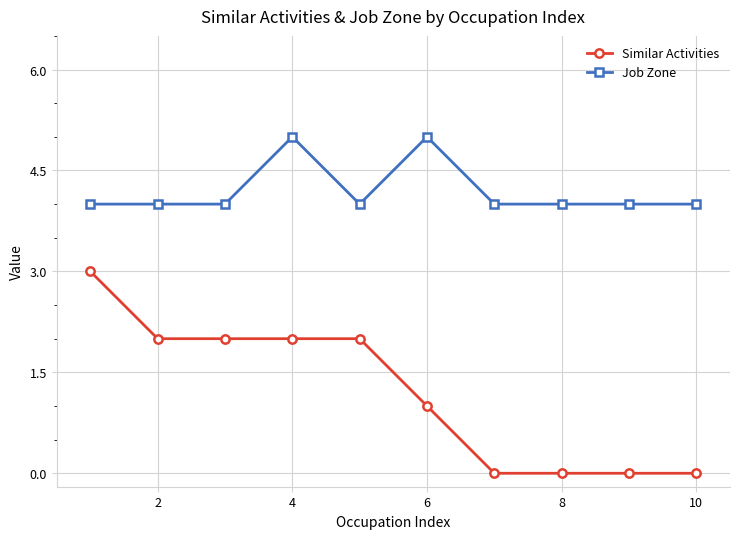

Count the Job Zone values in the range 4 to 5.

10